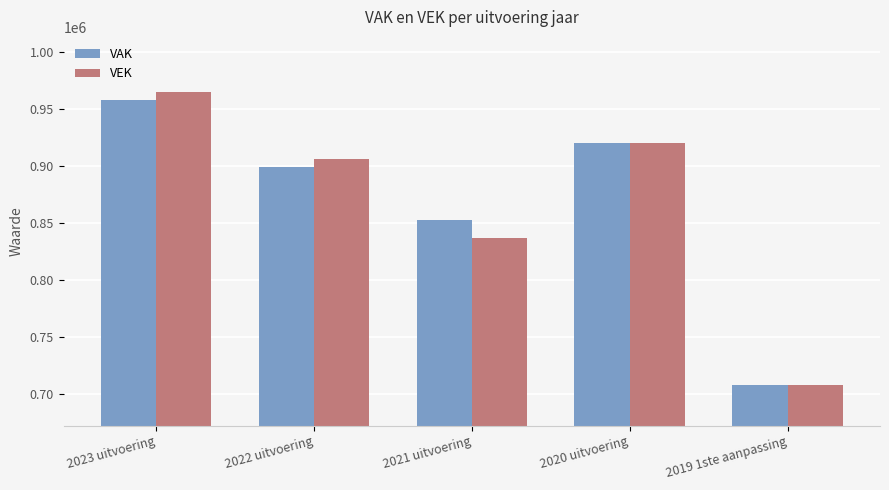

Does the chart contain any negative values?

No